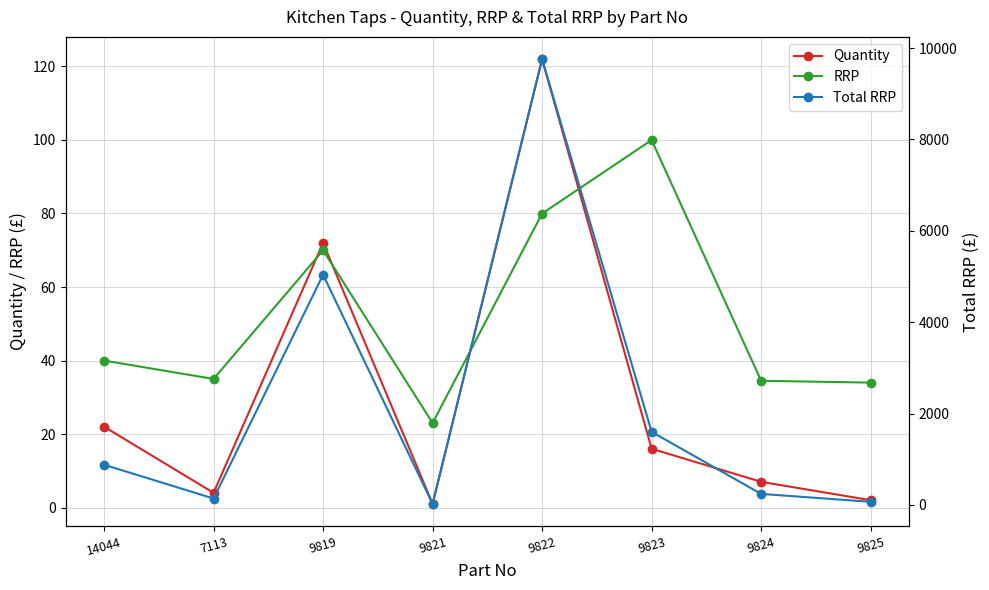

In RRP, how many points are higher than both neighbors (excluding endpoints)?

2